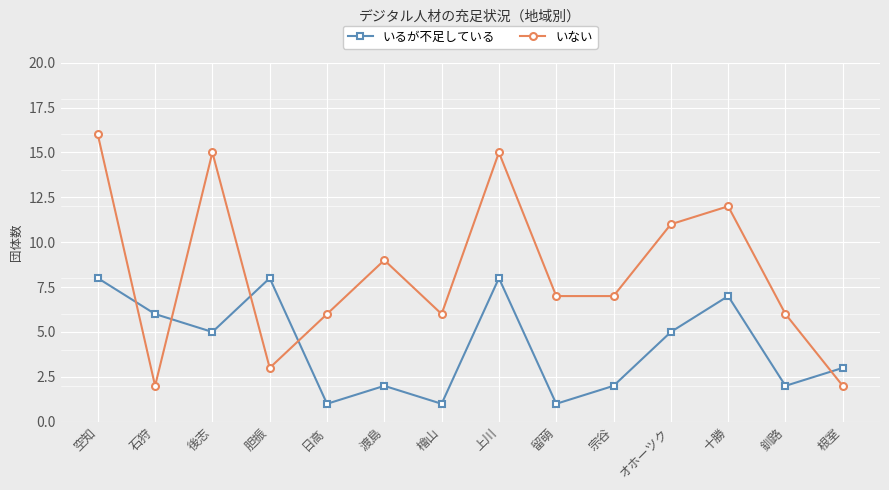

Rank the series by their average value, from lowest to highest.

いるが不足している, いない